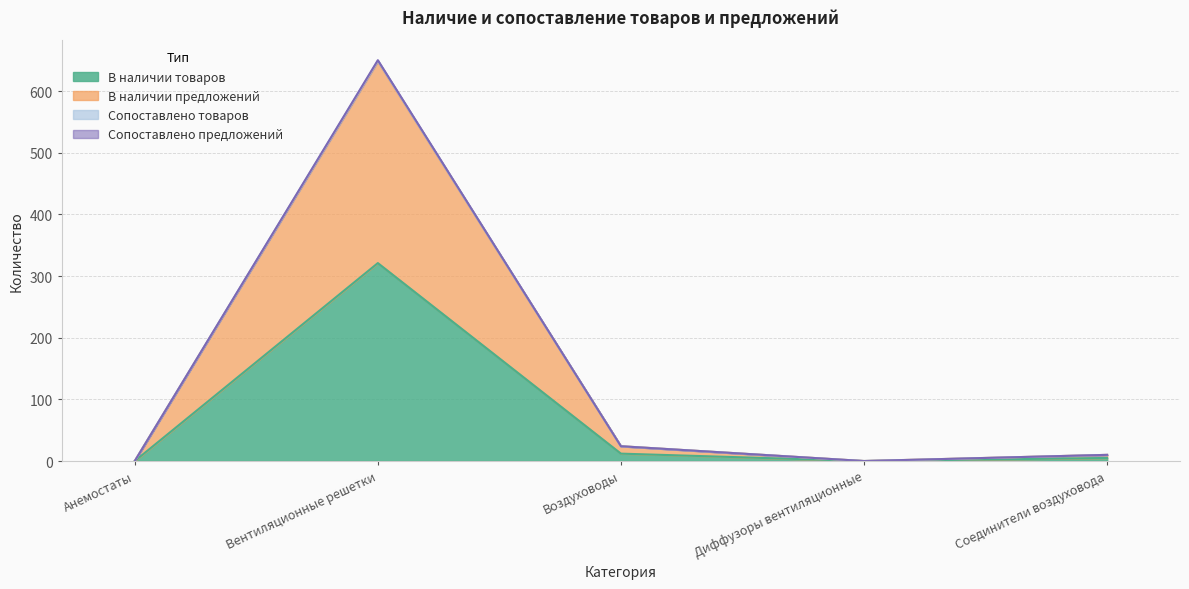

At which category does the chart reach its peak across all series?

Вентиляционные решетки